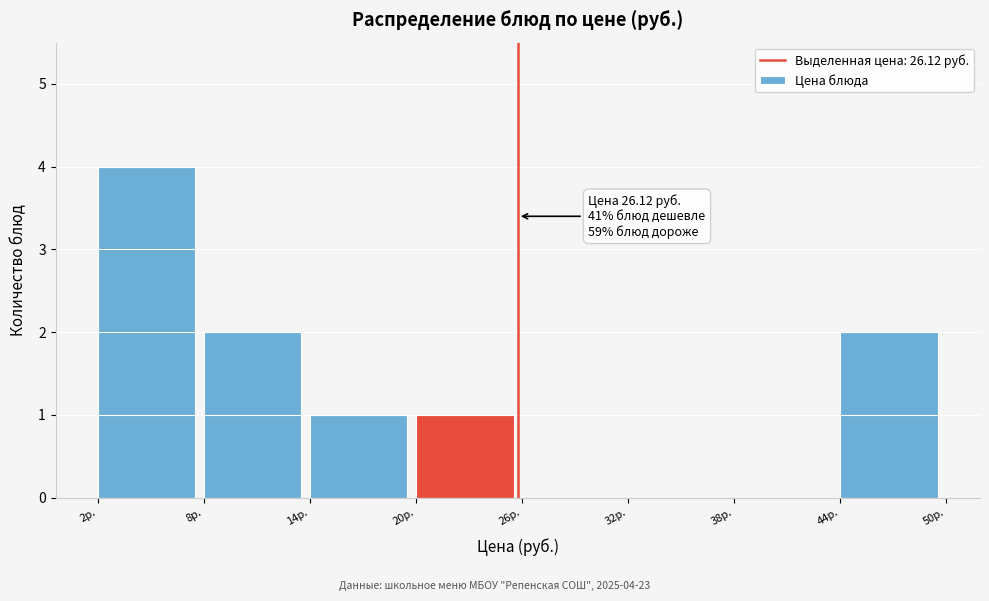

Which range on the x-axis has the tallest bar?

2 to 8